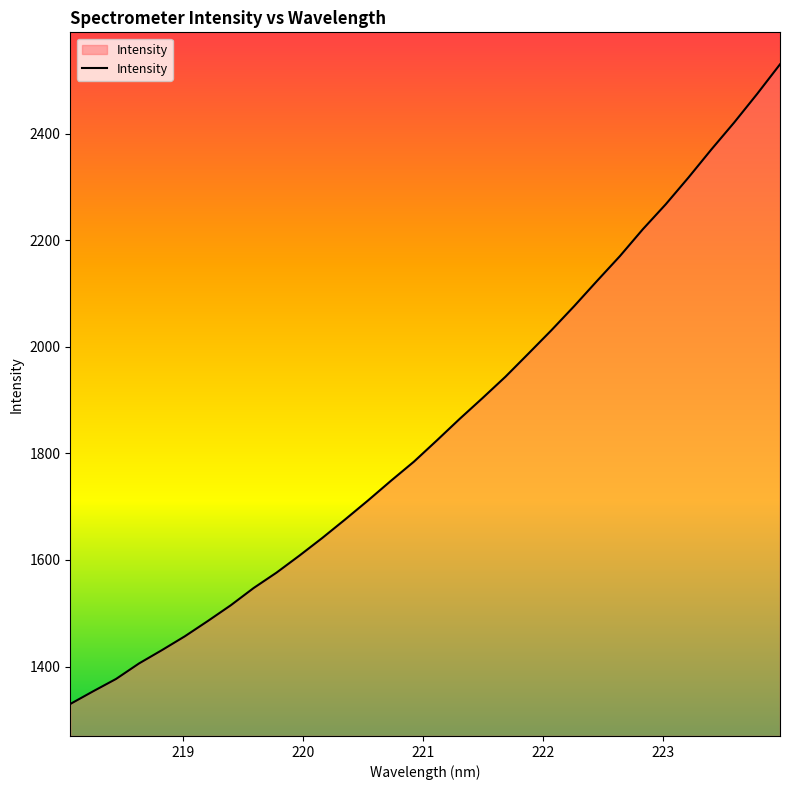

What is the minimum value shown in the chart?

1329.7